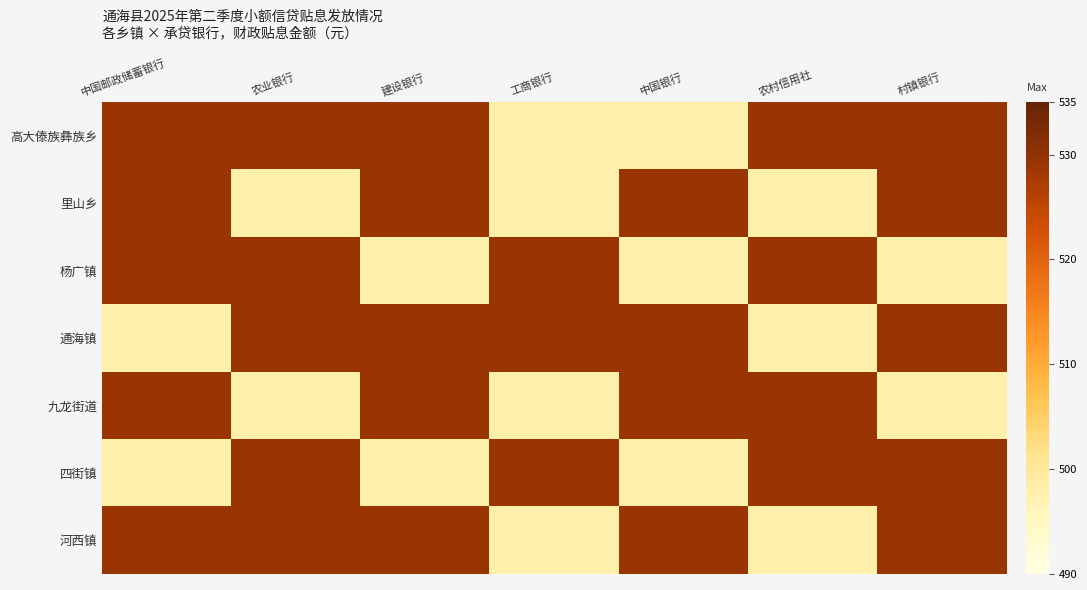

Which label corresponds to the smallest value in the chart?

工商银行